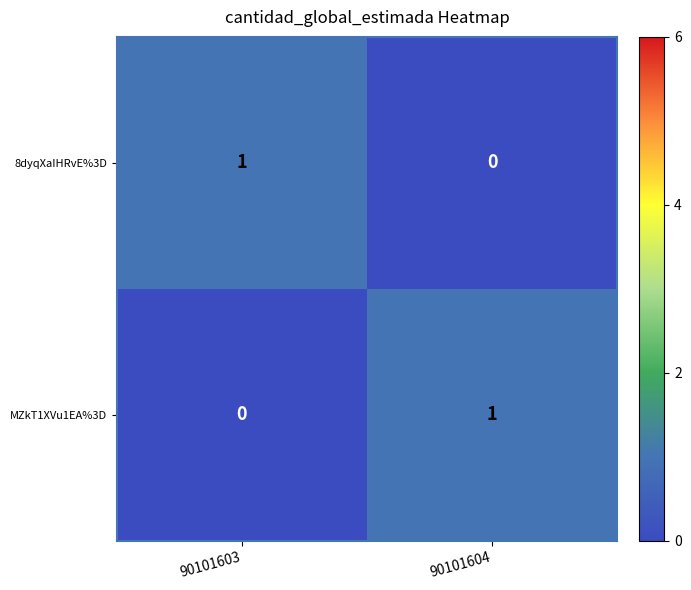

How many categories are shown in the chart?

2